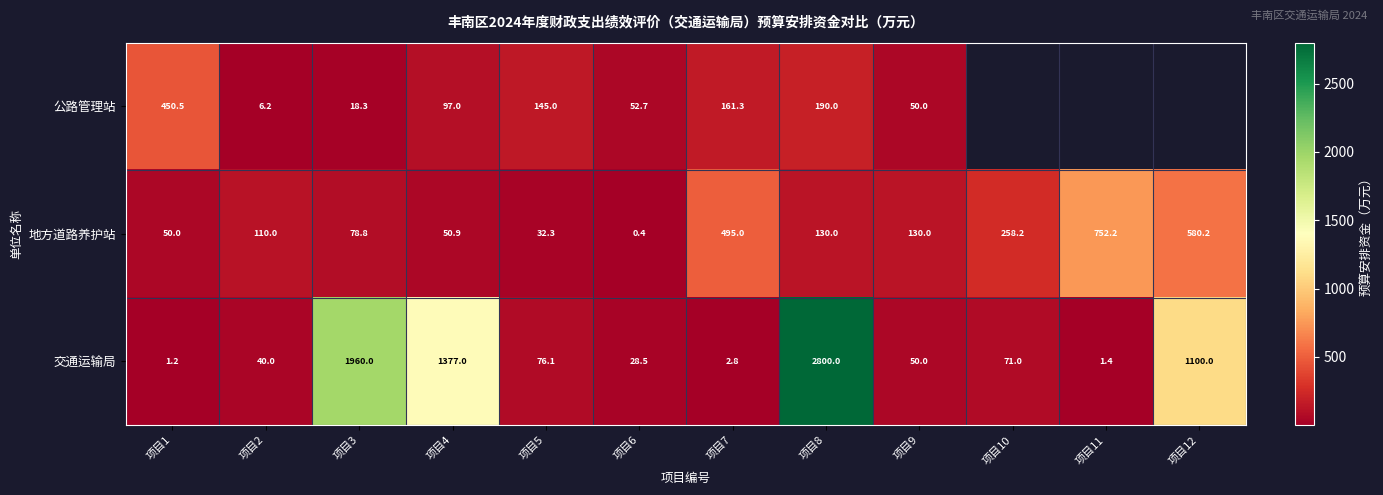

Is the value of 地方道路养护站 at 项目12 greater than the value of 公路管理站 at 项目8?

Yes